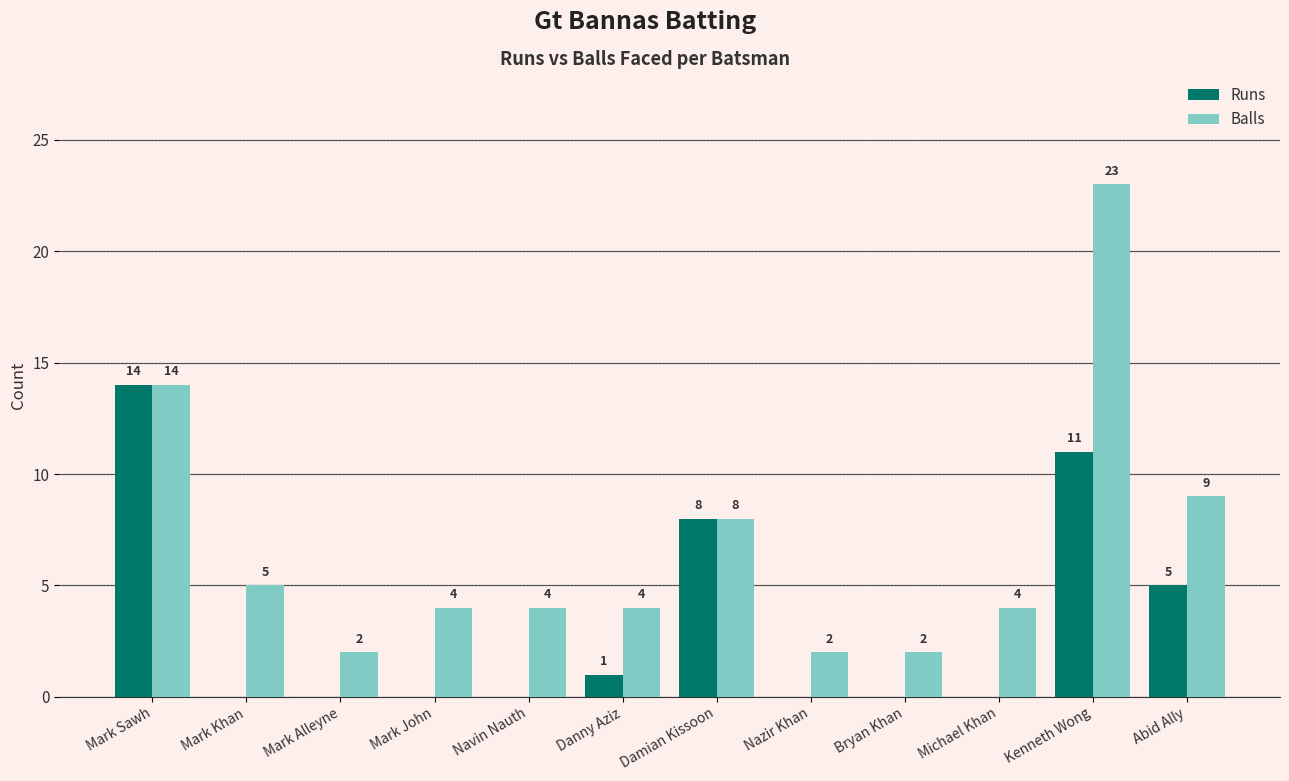

What are all the series names shown in the legend?

Runs, Balls